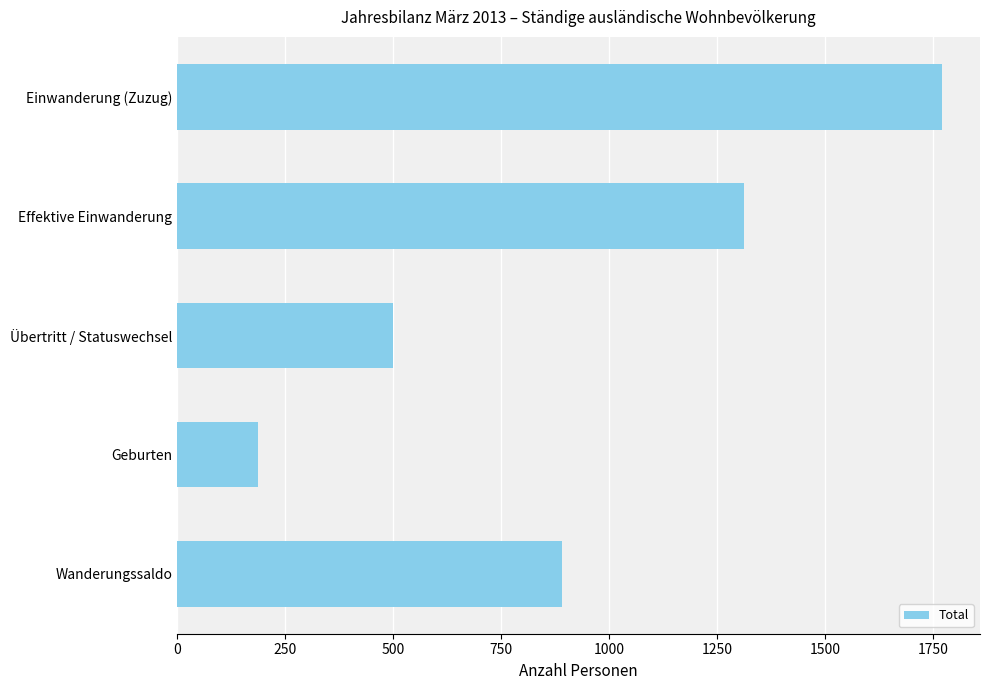

How many series are shown in this chart?

1